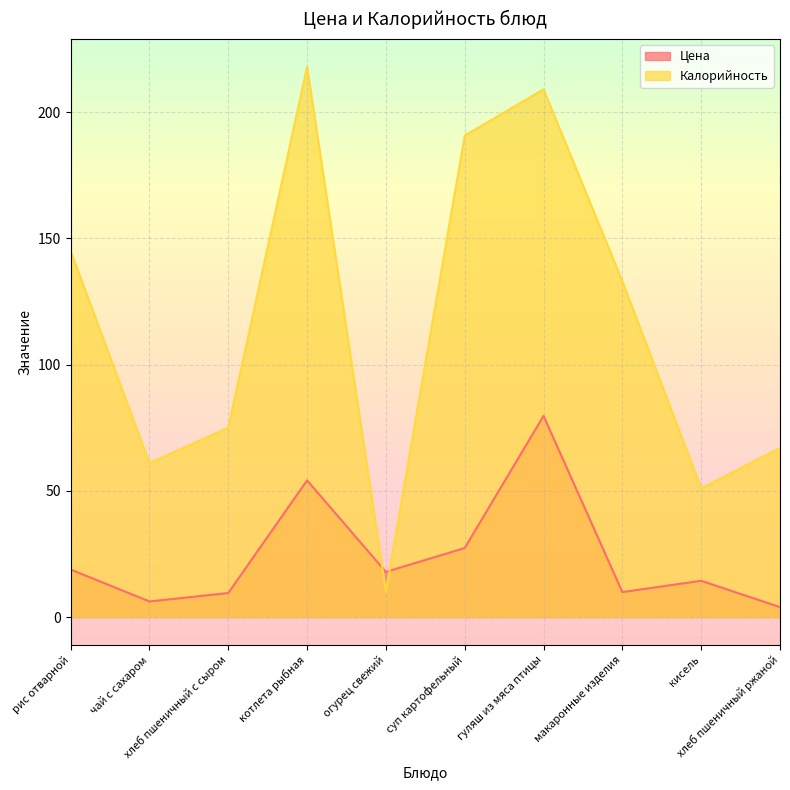

What is the spread (max minus min) of values at макаронные изделия?

123.1